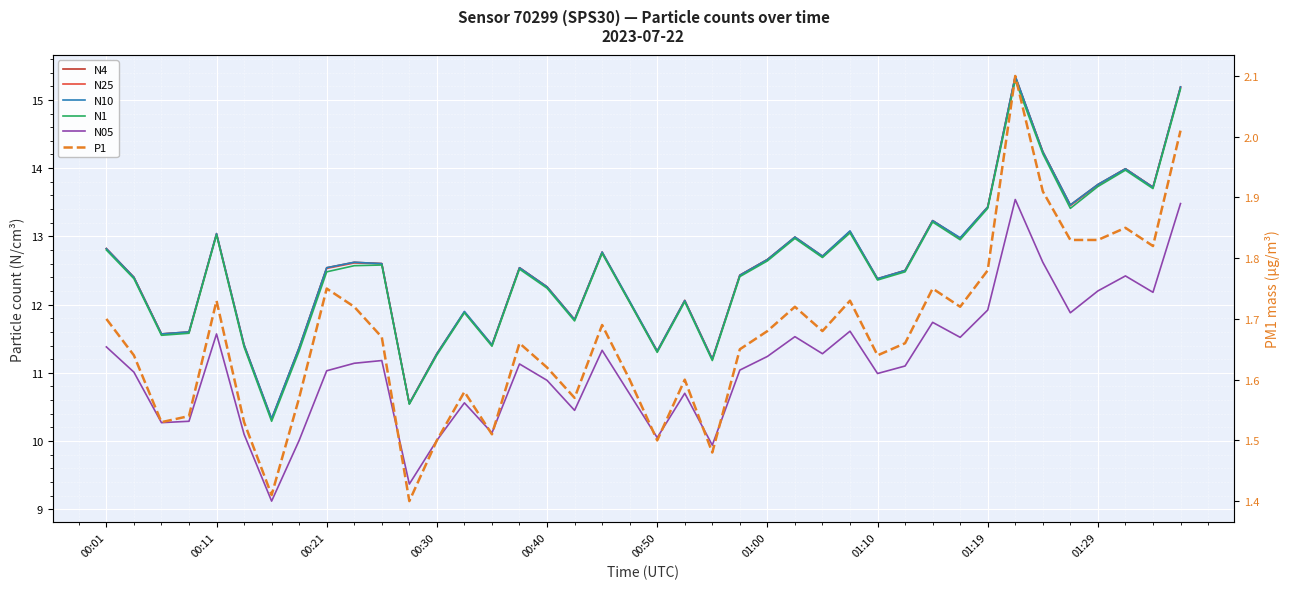

True or false: N25 and N1 intersect in this chart.

False